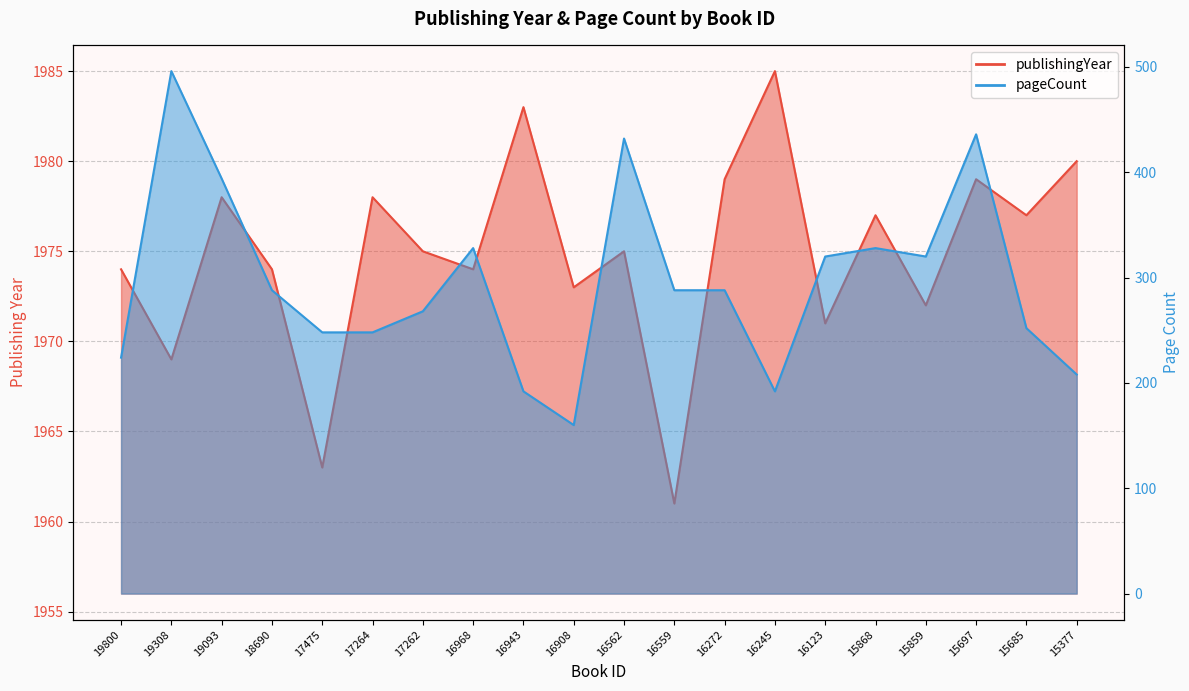

What is the value of the publishingYear point at the 16th from the left?

1977